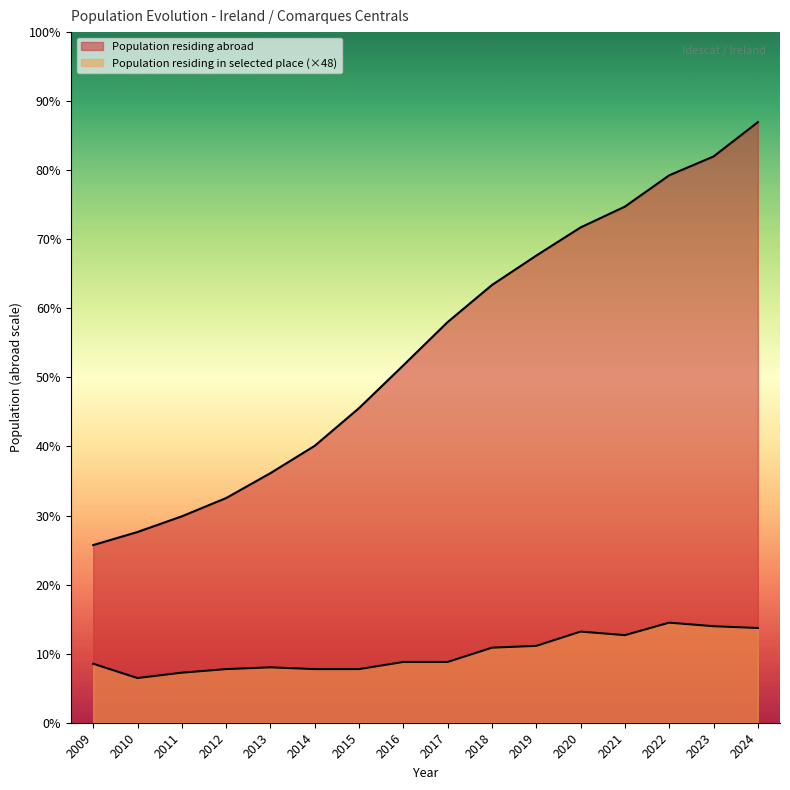

Reading left to right, list all the values displayed in this chart.

4820	5175	5600	6096	6772	7514	8537	9698	10872	11877	12675	13439	14004	14853	15364	16294